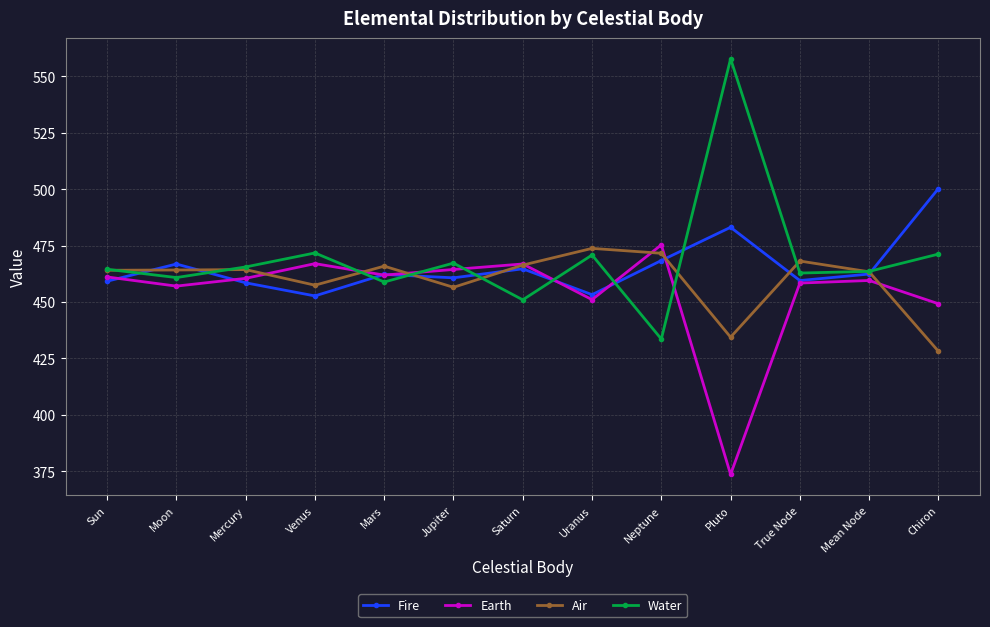

What is the maximum value for Fire?

500.3